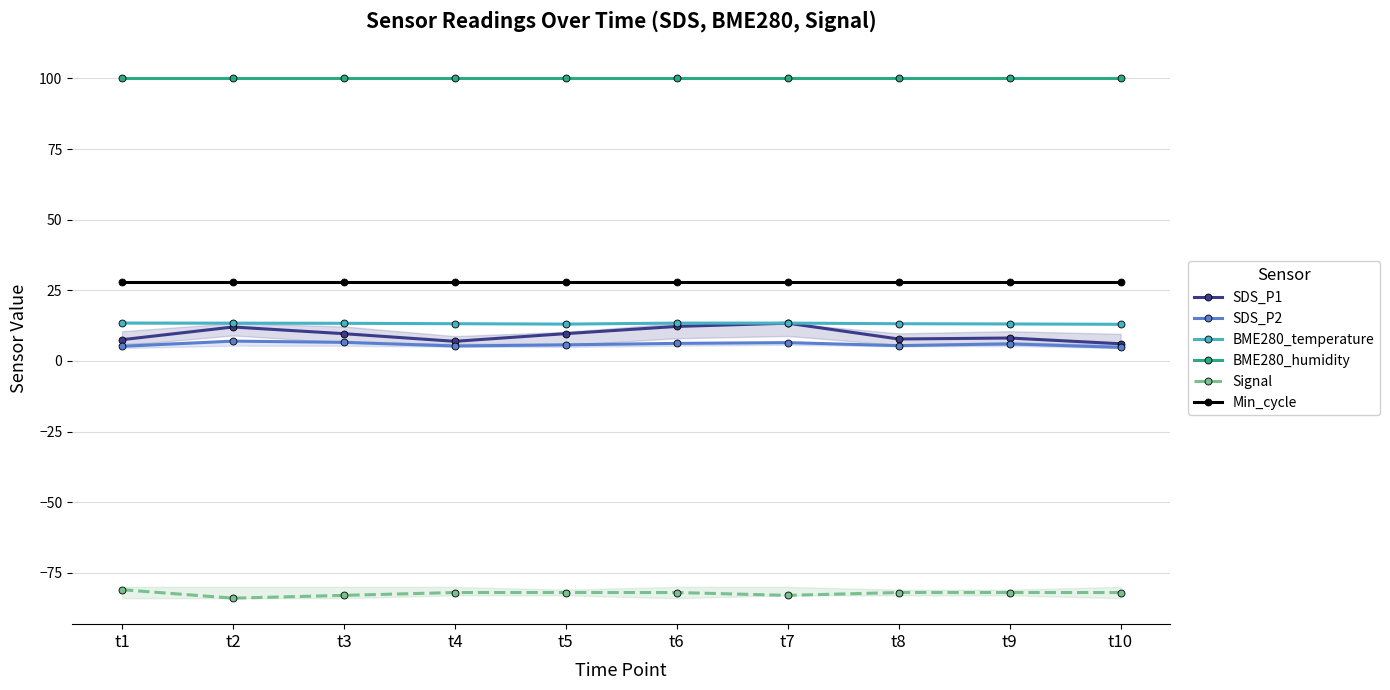

Which series changed the most between t4 and t6?

SDS_P1